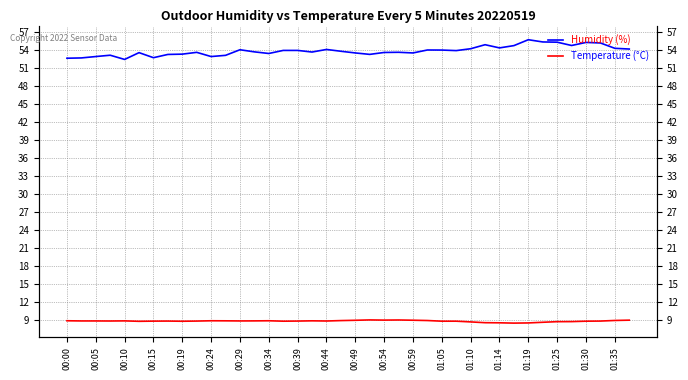

What is the difference between the maximum and second lowest values in the Humidity (%) series?

3.1